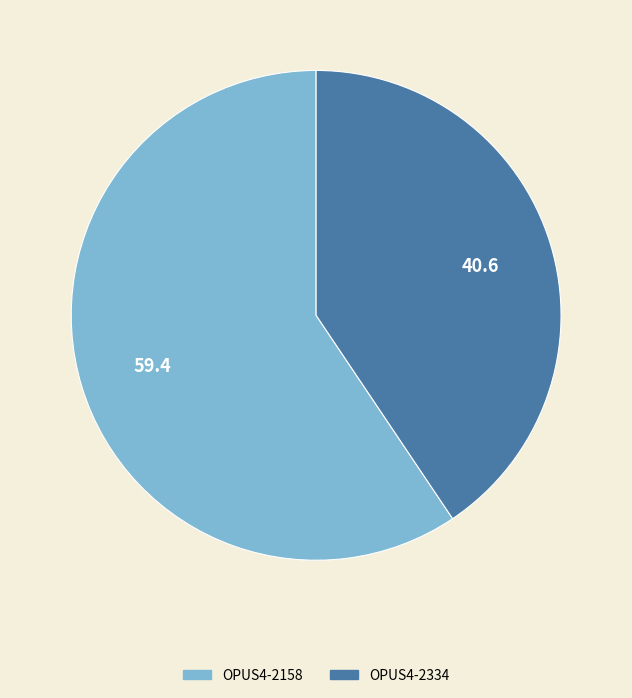

True or false: OPUS4-2334 accounts for 41% of the total.

True